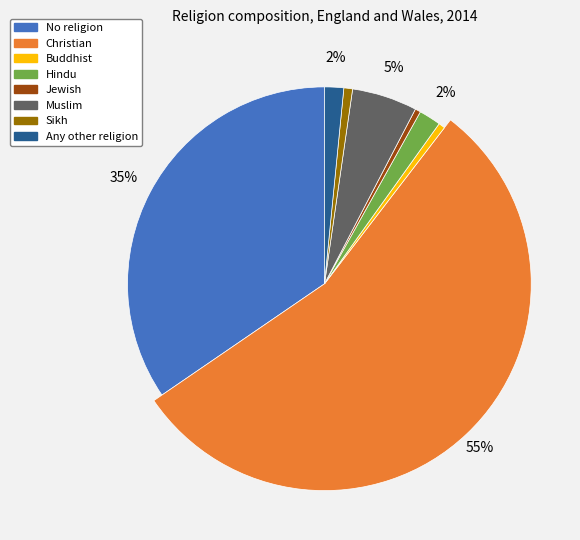

Approximately how many times larger is the value at Hindu compared to No religion?

0.1